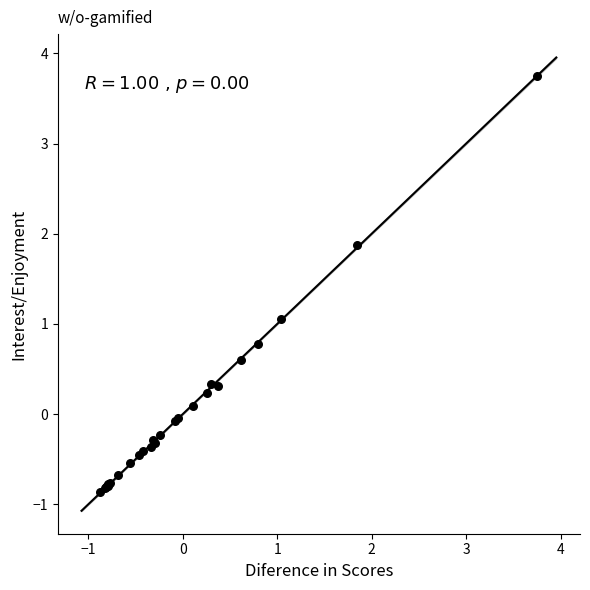

What Y value in the scatter plot is closest to 1?

1.1